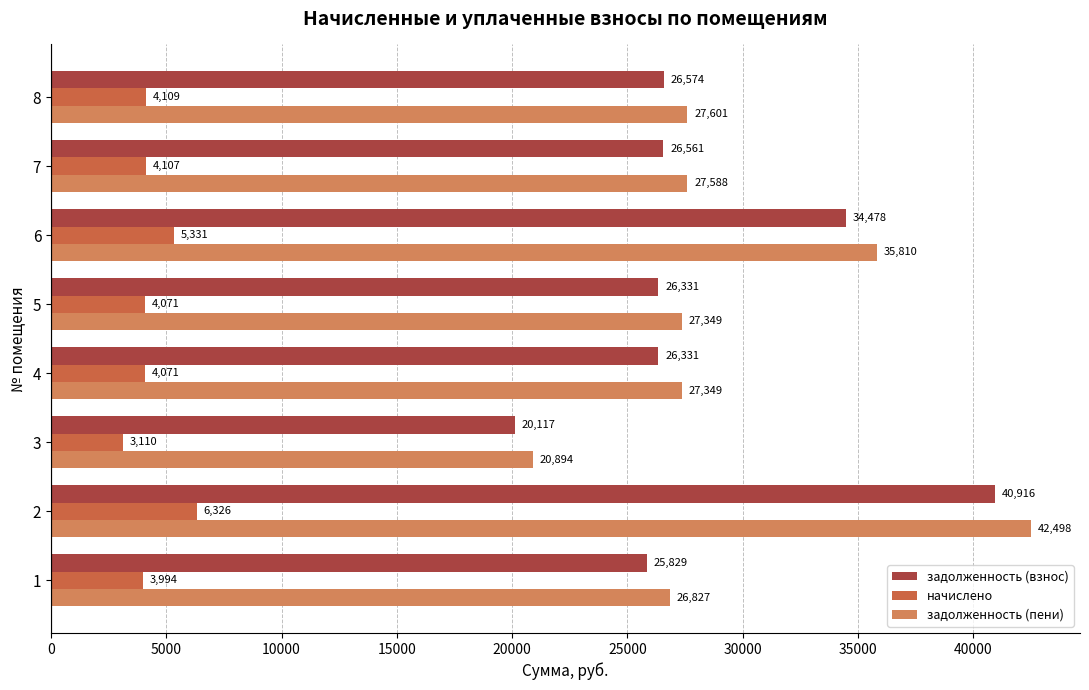

What is the highest value of the начислено series?

6326.4